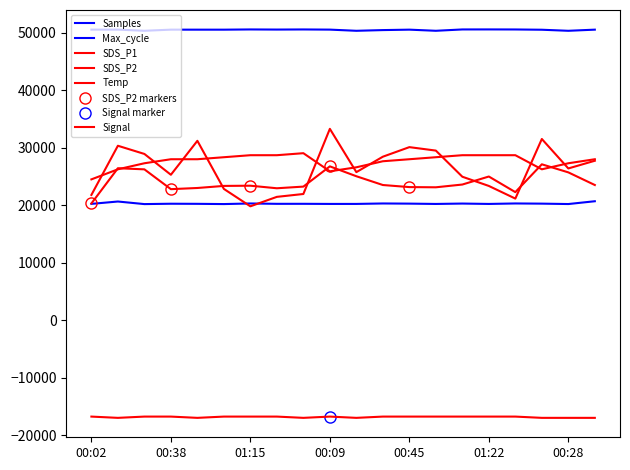

How many lines are shown in the chart?

6